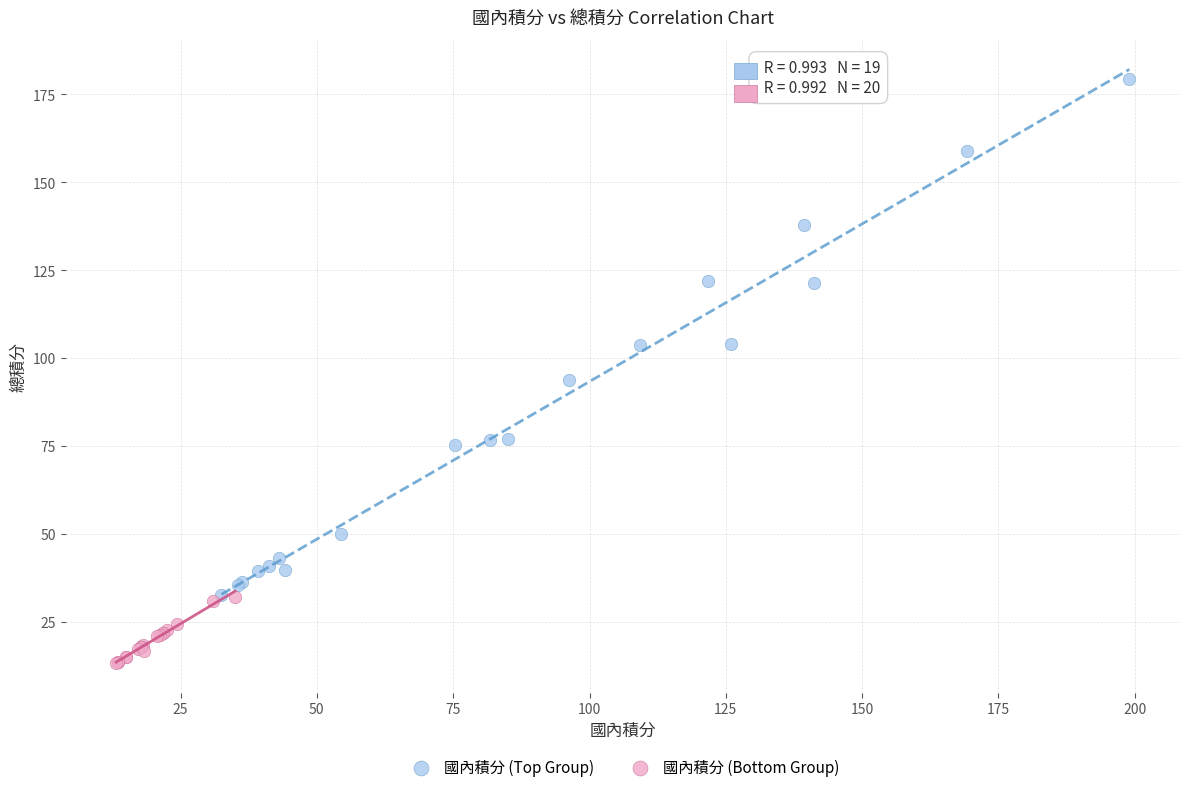

Which series has the largest Y range (max minus min)?

國內積分 (Top Group)